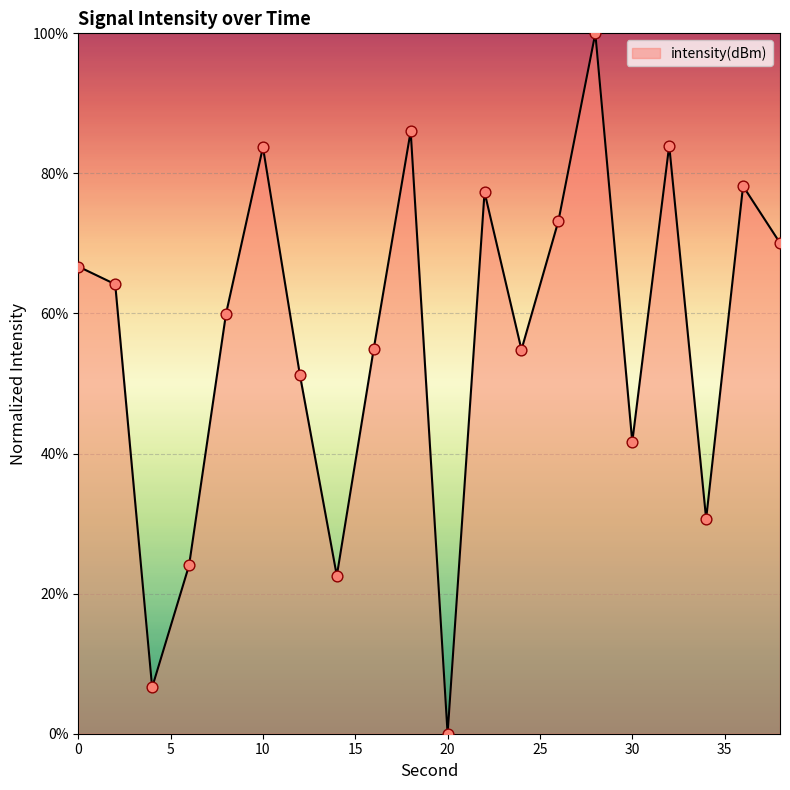

What is the greatest value displayed?

100.0